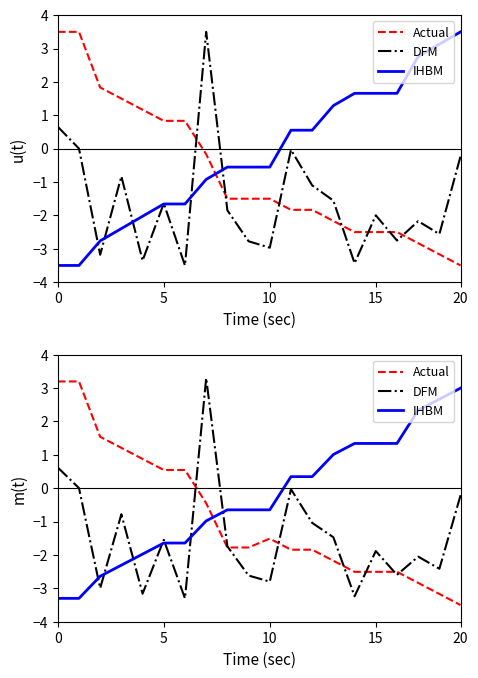

Reading left to right, extract all data points from this chart.

Actual: 3.2	3.2	1.5	1.2	0.9	0.5	0.5	-0.4	-1.8	-1.8	-1.5	-1.8	-1.8	-2.2	-2.5	-2.5	-2.5	-2.8	-3.2	-3.5
DFM: 0.6	0.0	-3.0	-0.8	-3.2	-1.5	-3.3	3.3	-1.7	-2.6	-2.8	-0.0	-1.0	-1.5	-3.2	-1.9	-2.6	-2.0	-2.4	-0.2
IHBM: -3.3	-3.3	-2.6	-2.3	-2.0	-1.6	-1.6	-1.0	-0.6	-0.6	-0.6	0.3	0.3	1.0	1.3	1.3	1.3	2.3	2.7	3.0